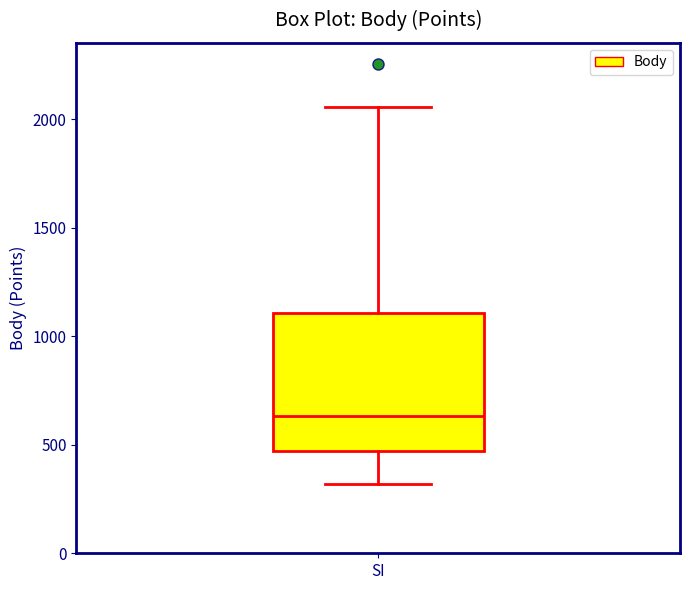

Transcribe this box plot: give where the median line is, the range the box spans, and where the two whiskers end, as read against the y-axis. The values are not printed on the chart, so give them approximately, as read against the axis.

median 650, box 450 to 1100, whiskers 300 to 2050